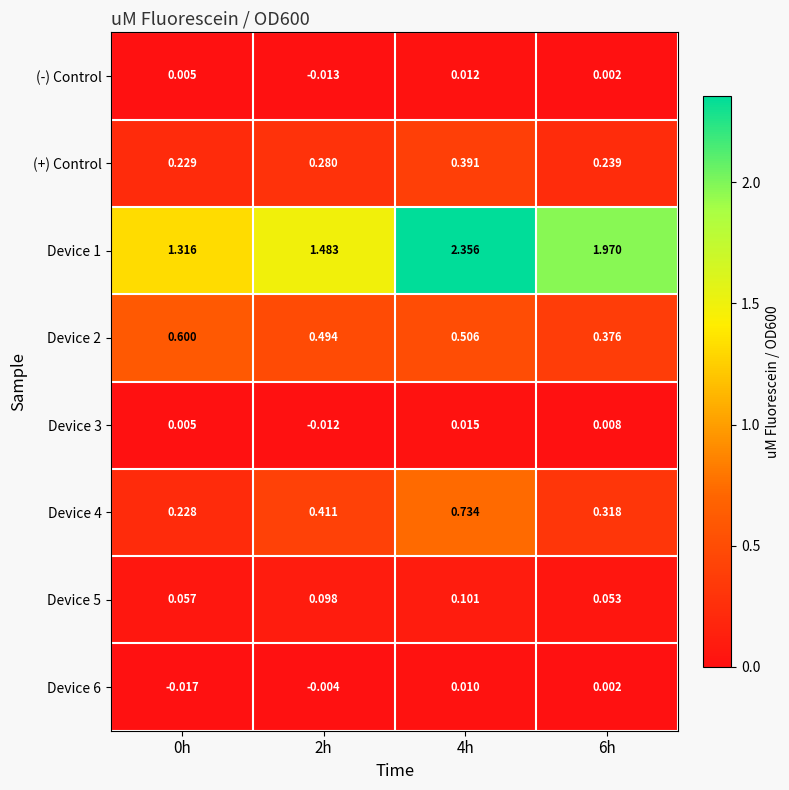

How many data points does each series have?

4